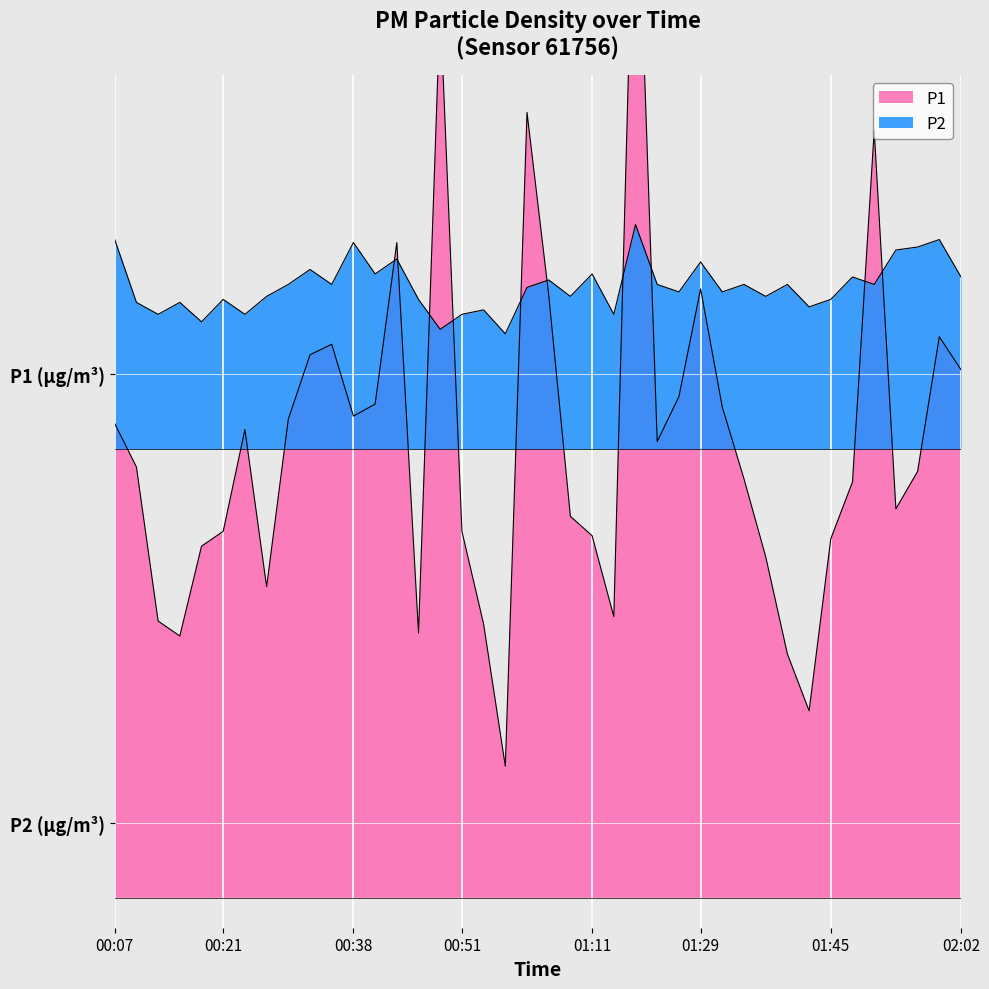

What is the difference between the P1 values at 00:43 and 01:56?

1.5